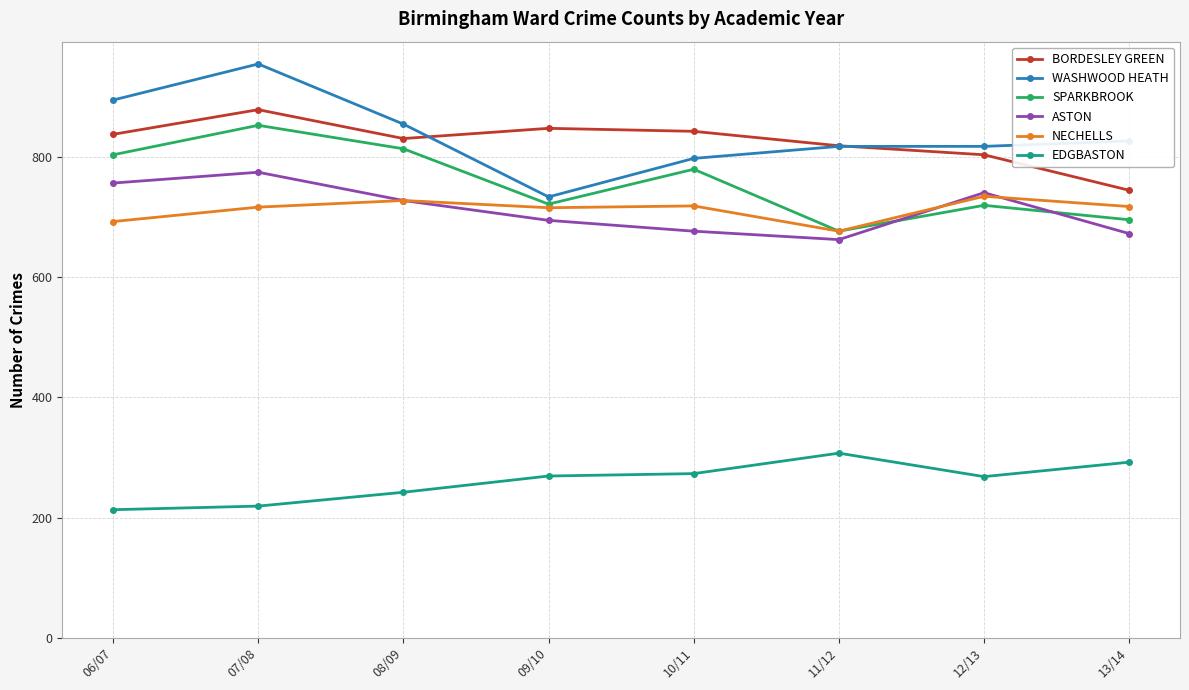

Rank the series by their maximum value, from lowest to highest.

EDGBASTON, NECHELLS, ASTON, SPARKBROOK, BORDESLEY GREEN, WASHWOOD HEATH